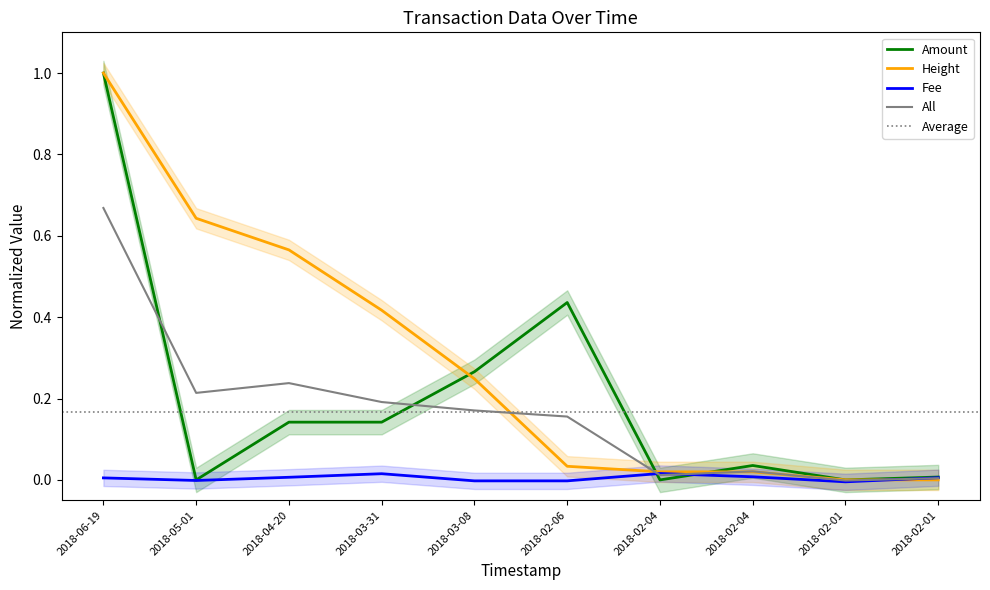

The value of Height at 2018-04-20 is 0.6. True or false?

True